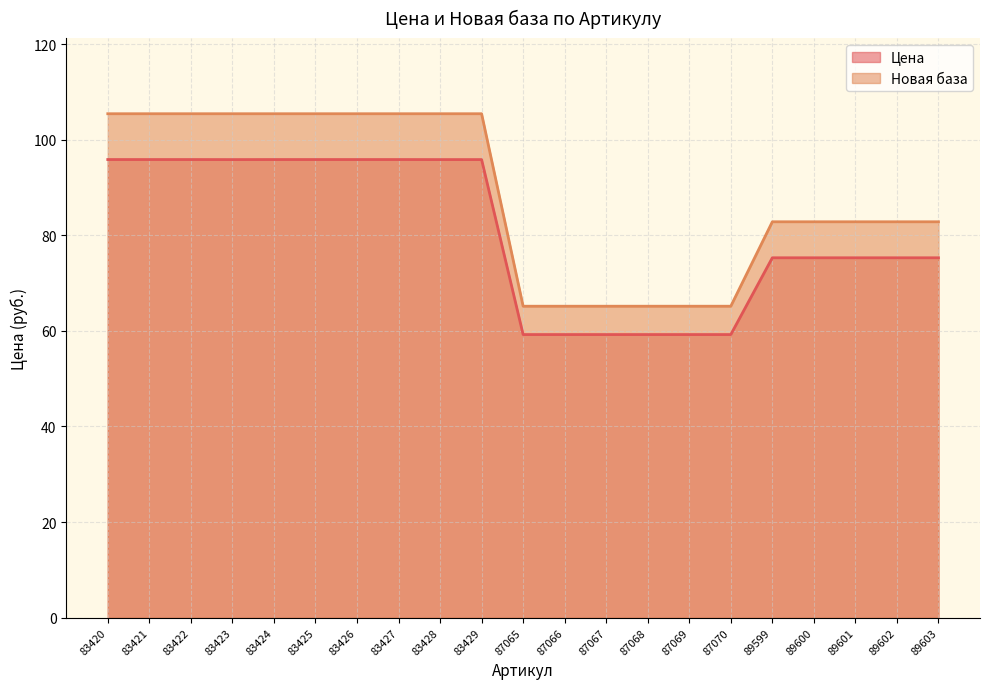

What is the minimum value for Цена?

59.2